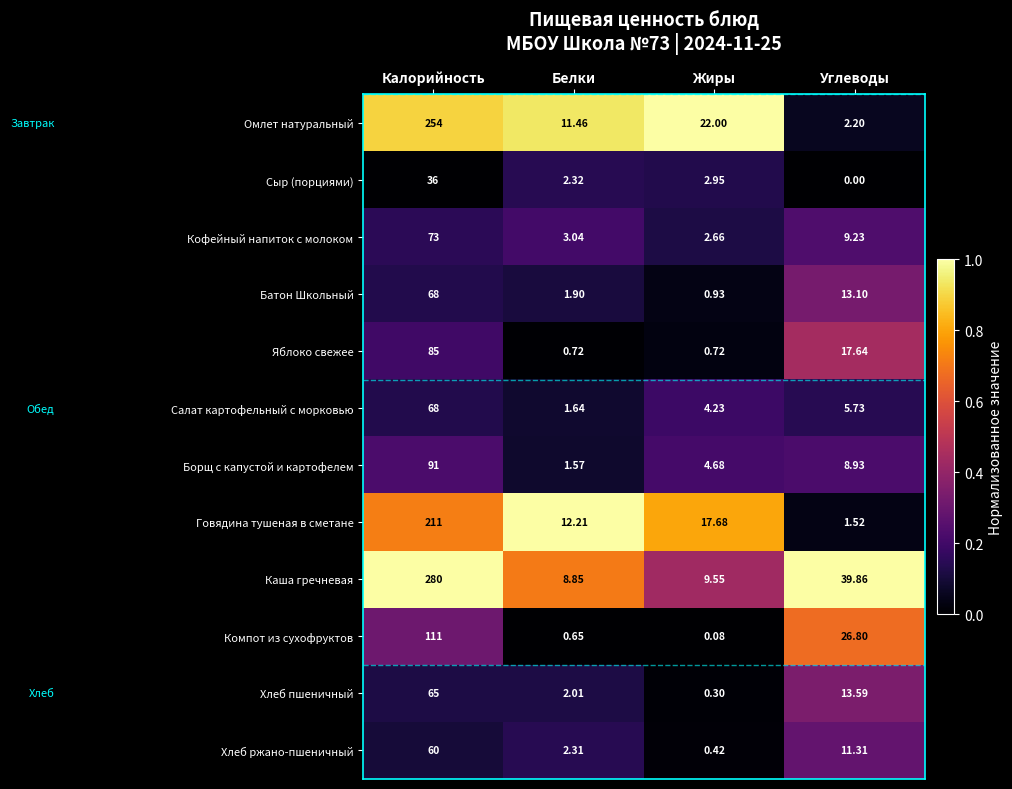

Which series has the largest range (max minus min)?

Каша гречневая